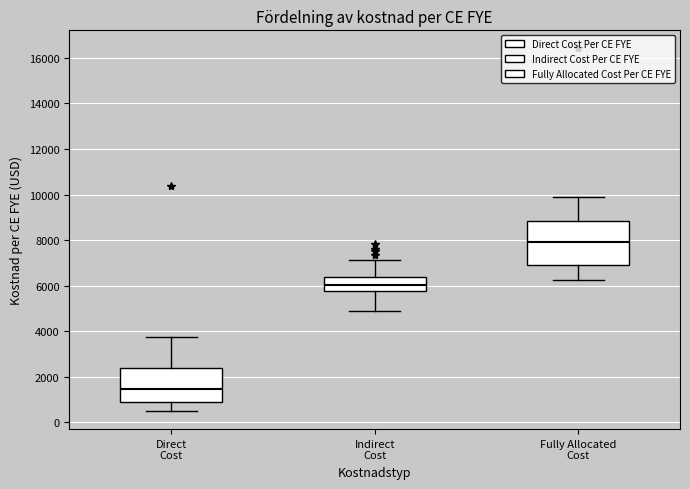

Which box is the tallest, from its lower edge to its upper edge?

Fully Allocated Cost